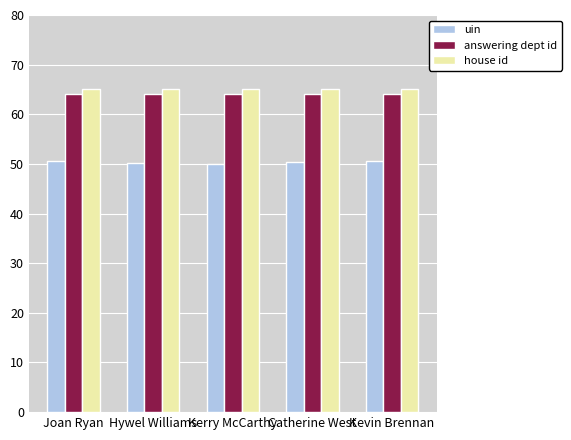

Is the value of answering dept id at Kerry McCarthy greater than the value of uin at Kerry McCarthy?

Yes